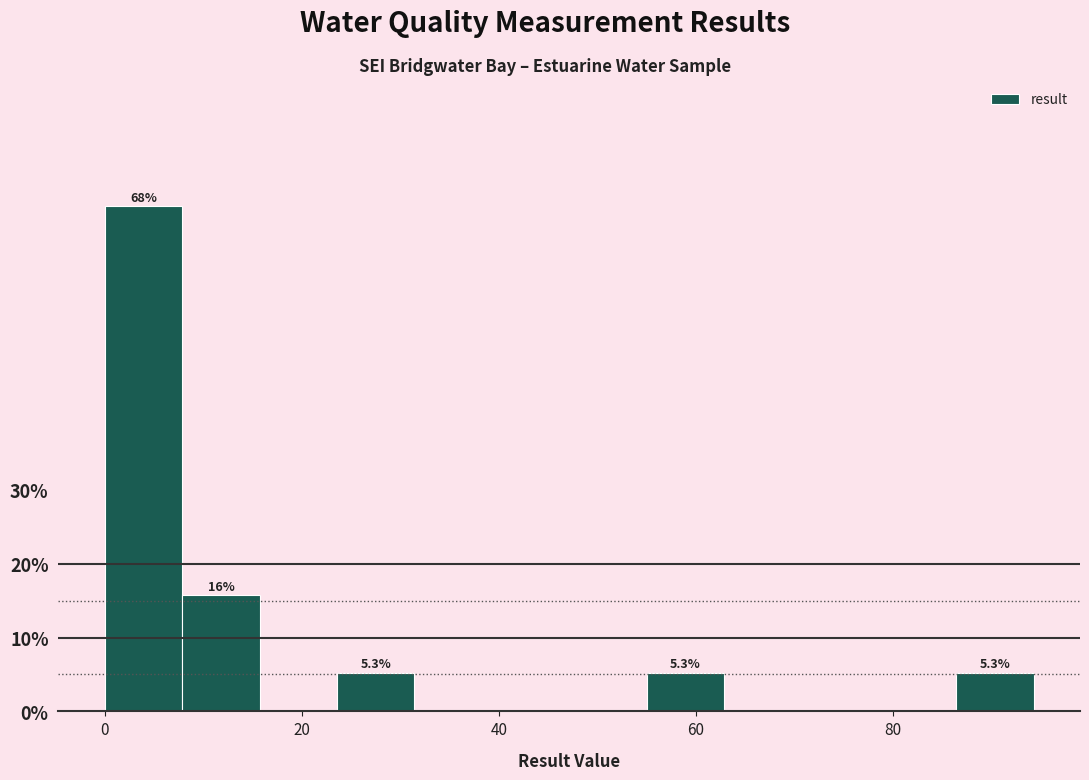

Read against the x-axis, roughly where is the centre of the tallest bar?

4